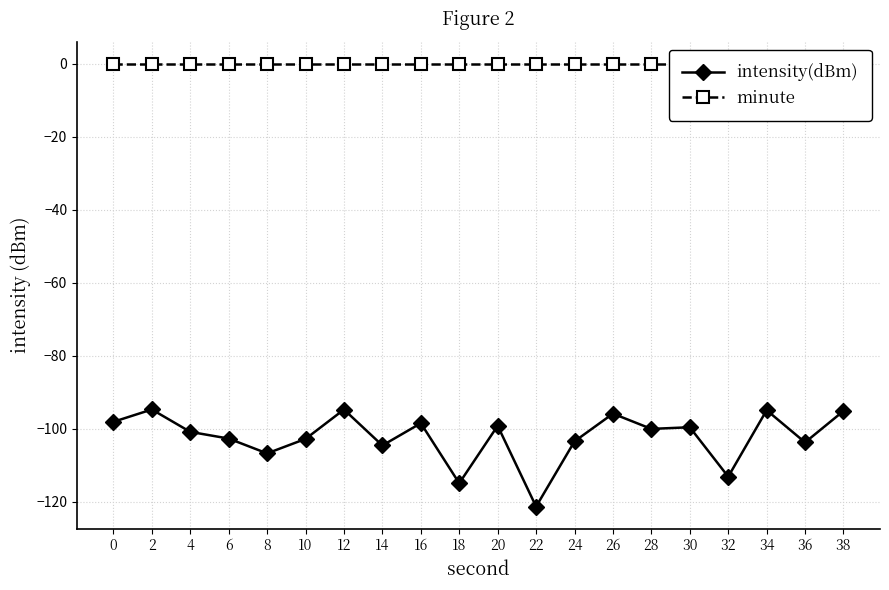

At 26, list the series in order from smallest to largest.

intensity(dBm), minute